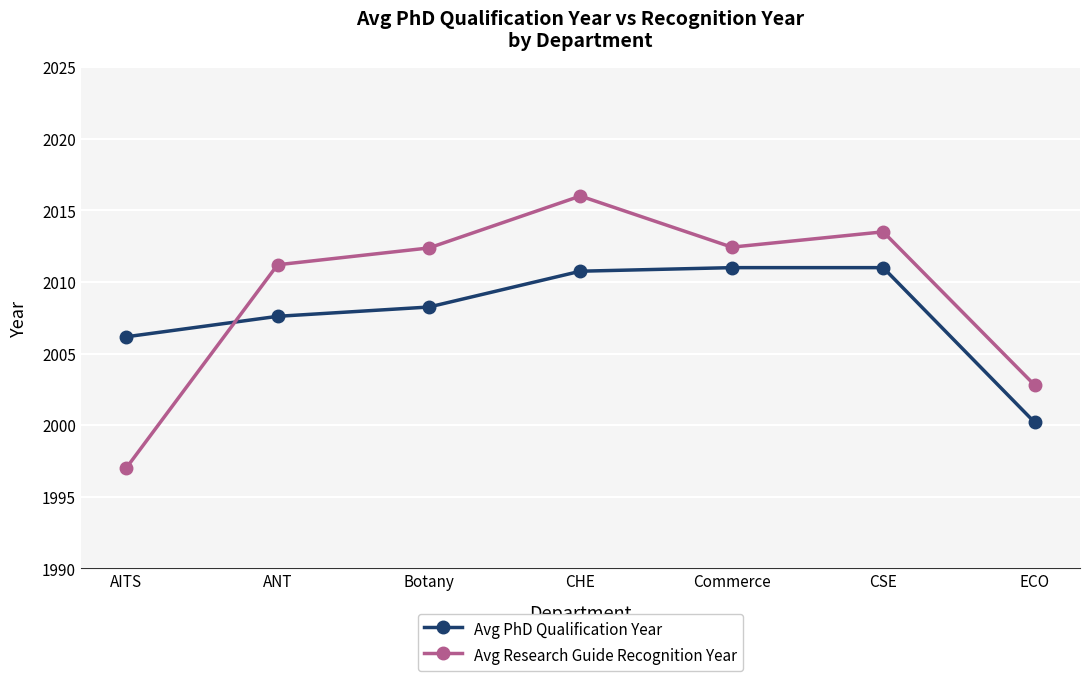

The value of Avg Research Guide Recognition Year at AITS is 1997.0. True or false?

True